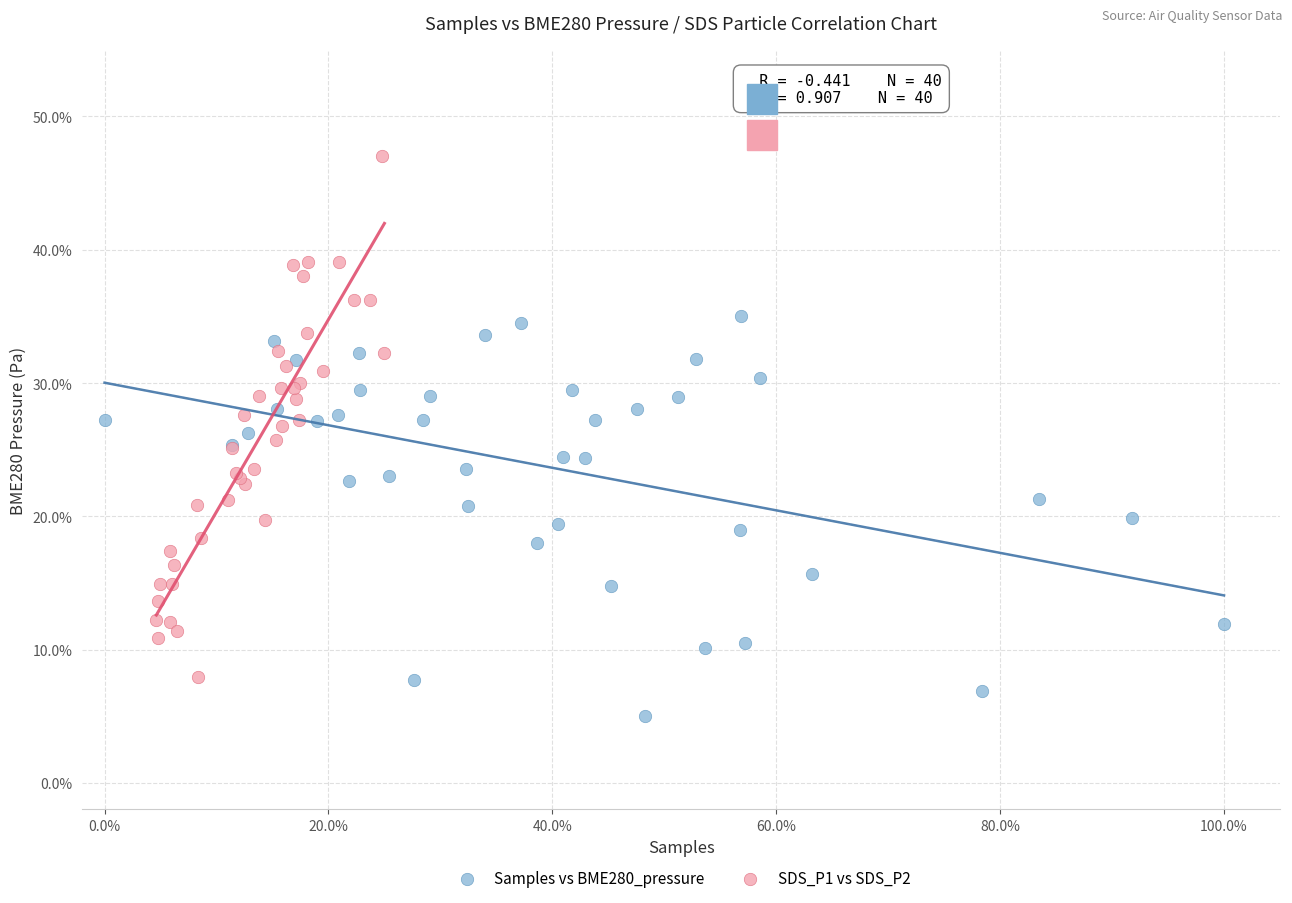

What are all the series names shown in the legend?

Samples vs BME280_pressure, SDS_P1 vs SDS_P2